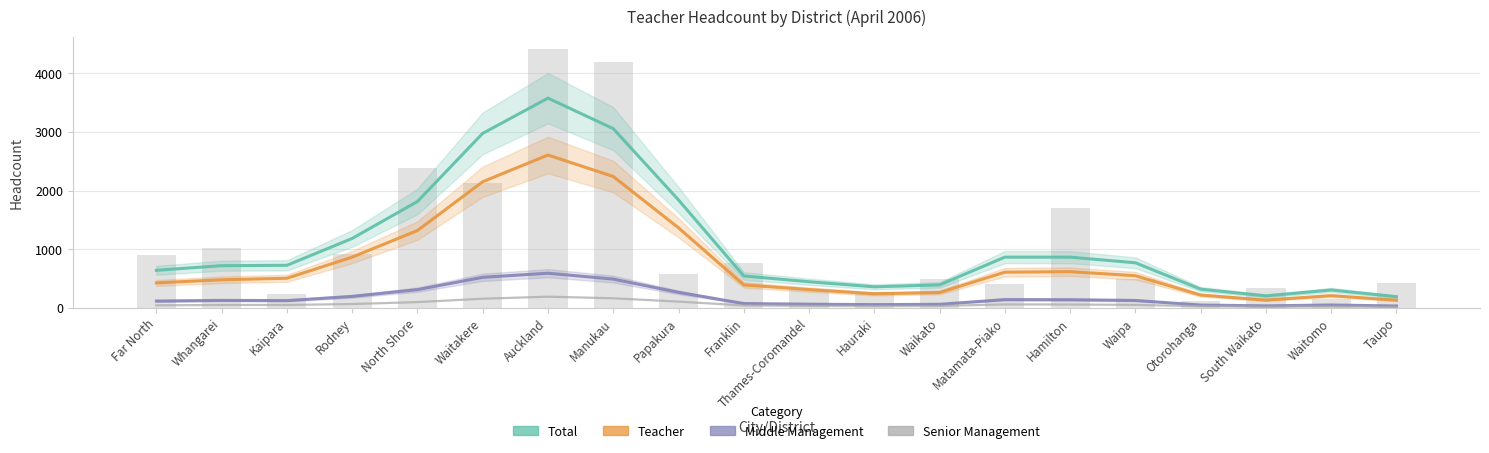

List the labels in order of Middle Management value, largest first.

Auckland, Waitakere, Manukau, North Shore, Papakura, Rodney, Matamata-Piako, Hamilton, Whangarei, Waipa, Kaipara, Far North, Franklin, Thames-Coromandel, Waikato, Hauraki, Waitomo, Otorohanga, South Waikato, Taupo